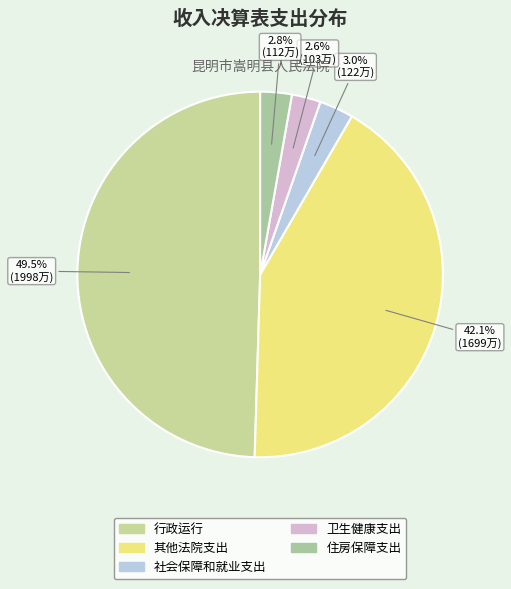

How many segments does this pie chart have?

5